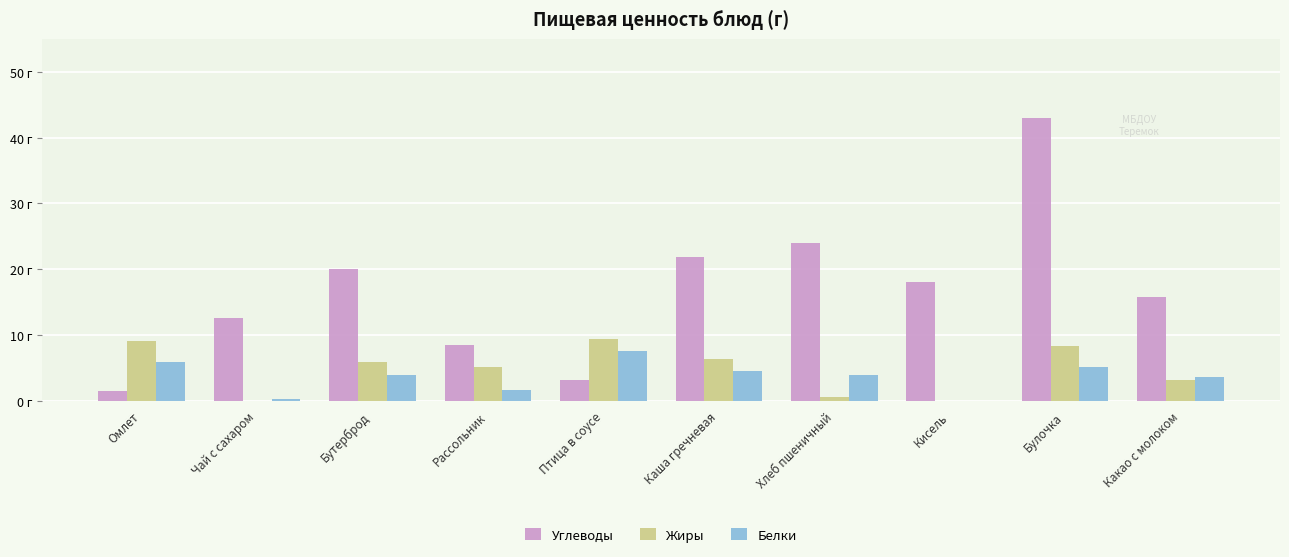

Read the Углеводы value at Бутерброд.

20.0